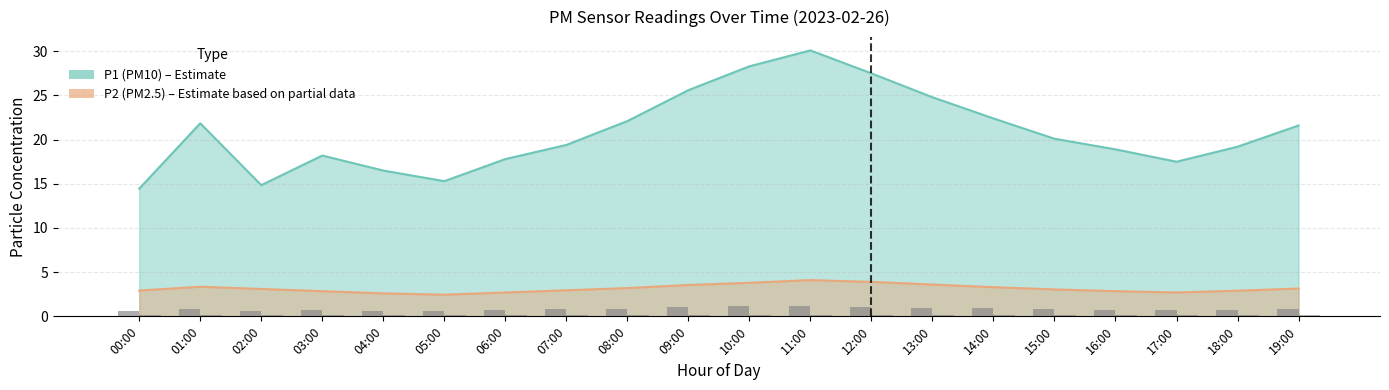

What is the label of the 2nd bar from the right?

18:00